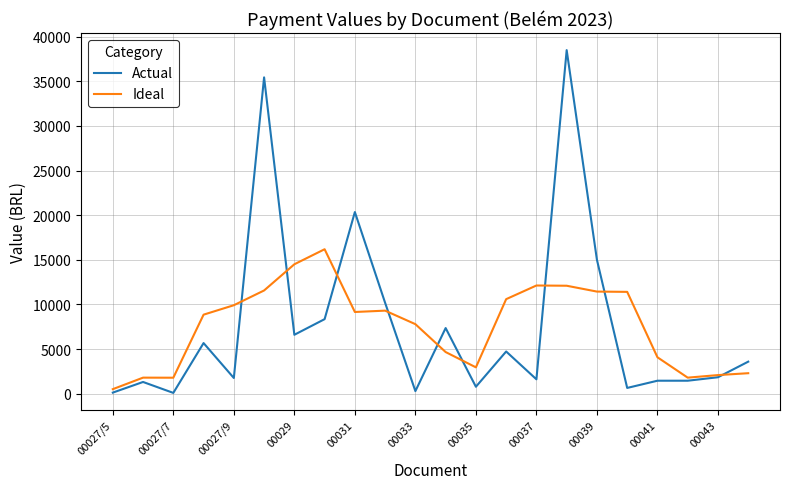

Which series has the widest spread of values?

Actual